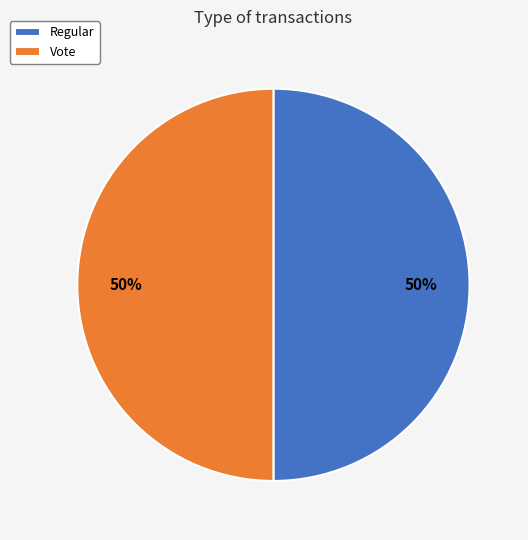

How many segments does this pie chart have?

2